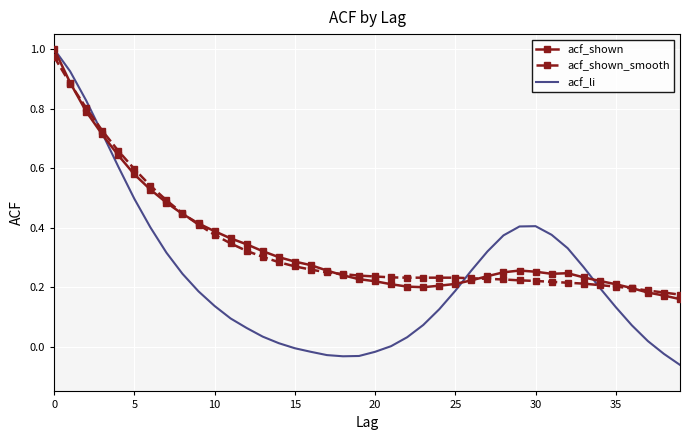

Which series has the largest range (max minus min)?

acf_li